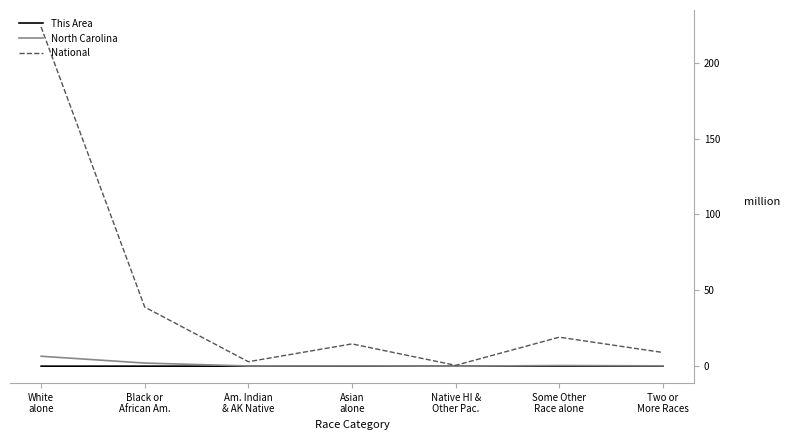

Which series has the largest total across all categories?

National